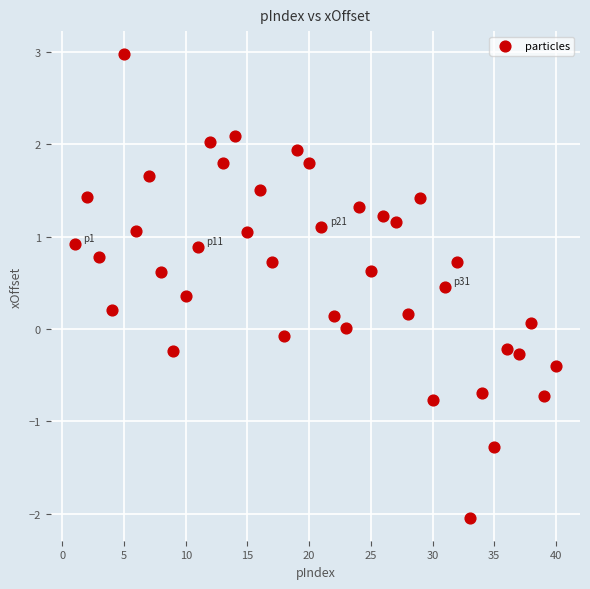

What is the range of X values (max minus min)?

39.0